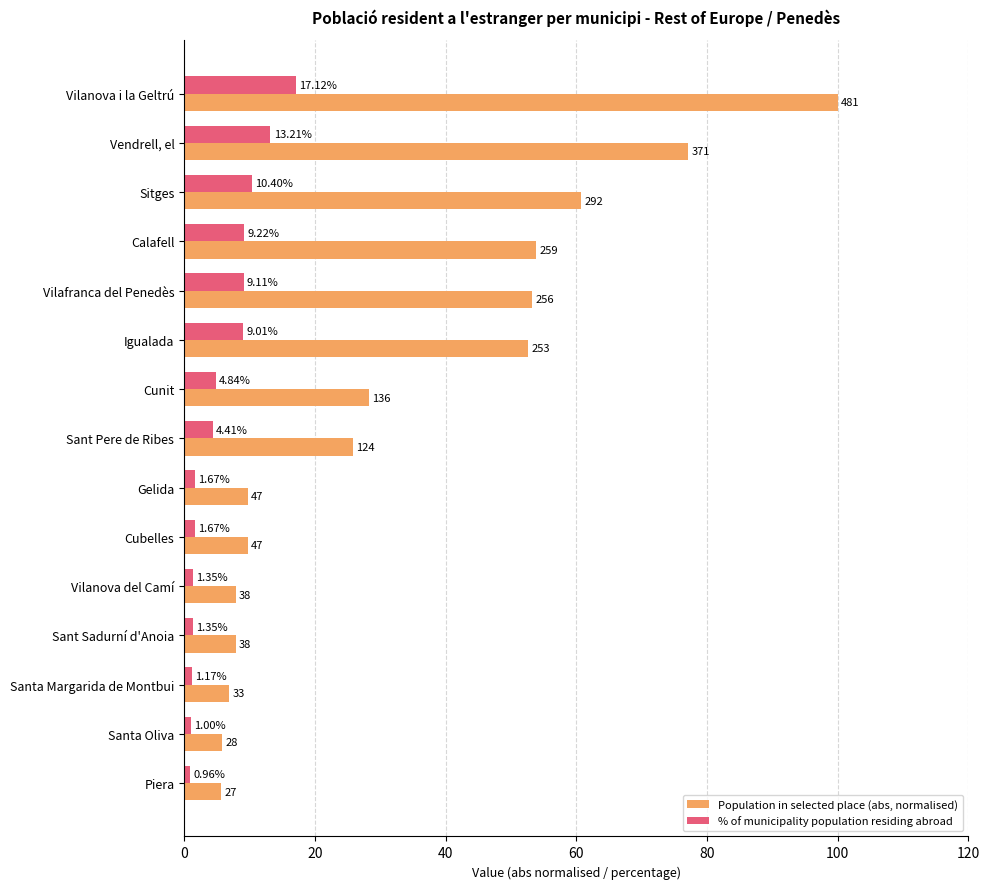

Which series has the largest range (max minus min)?

Population in selected place (abs, normalised)